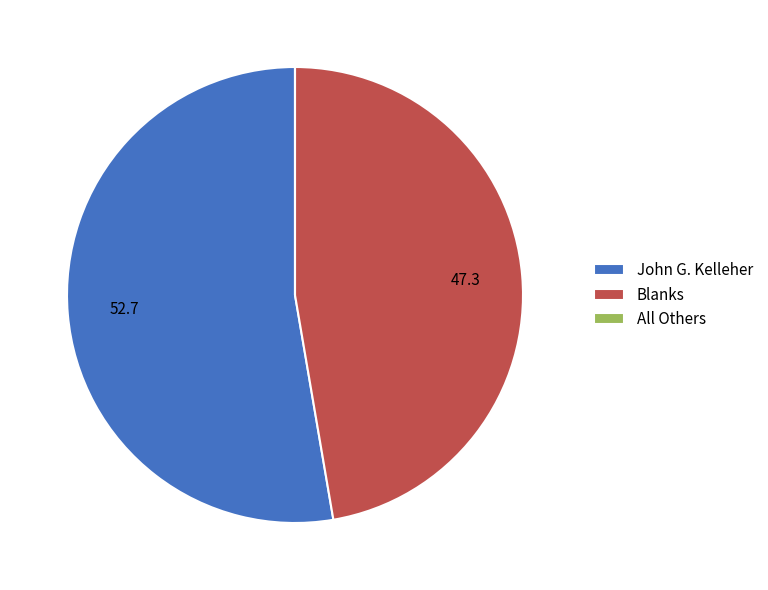

Which category has the biggest portion of the pie?

John G. Kelleher